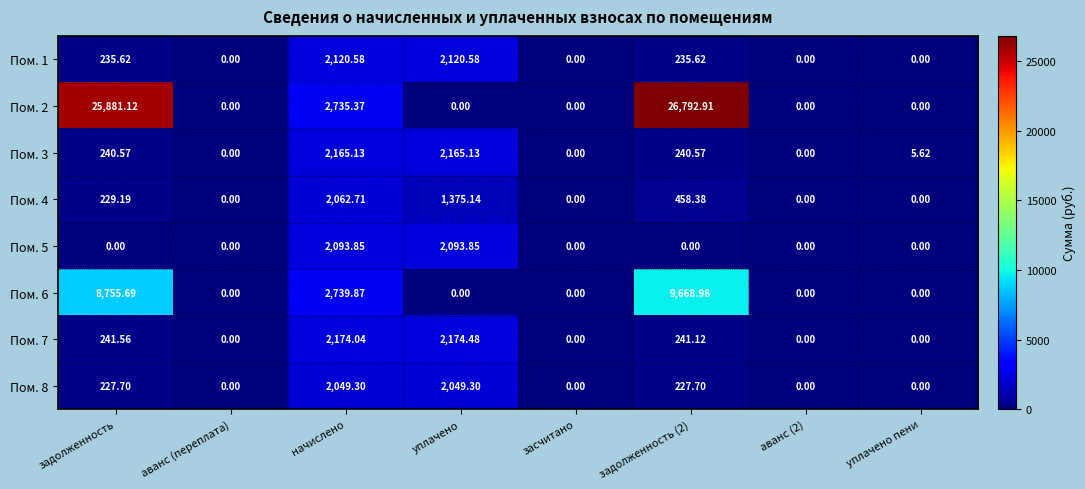

At how many categories does at least one series exceed 25469?

2